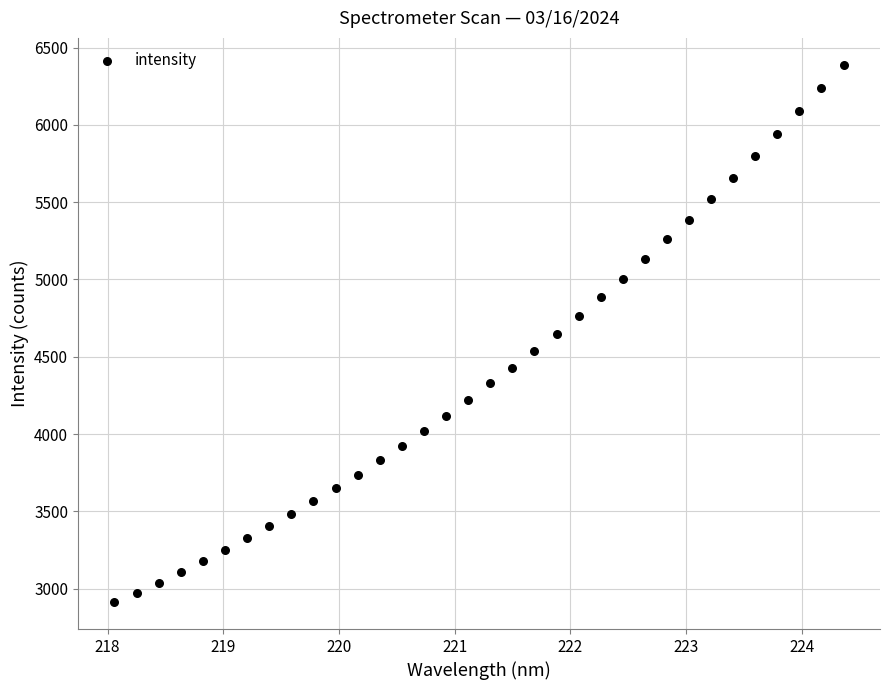

What is the range of X values (max minus min)?

6.3